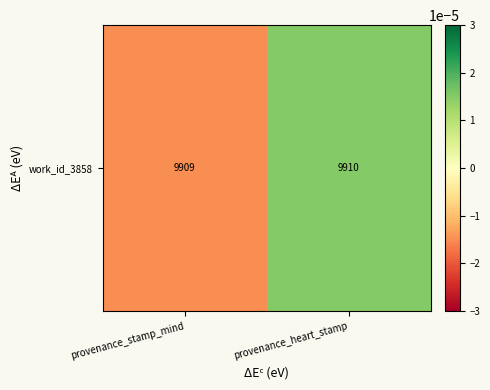

How many values exceed 0?

1